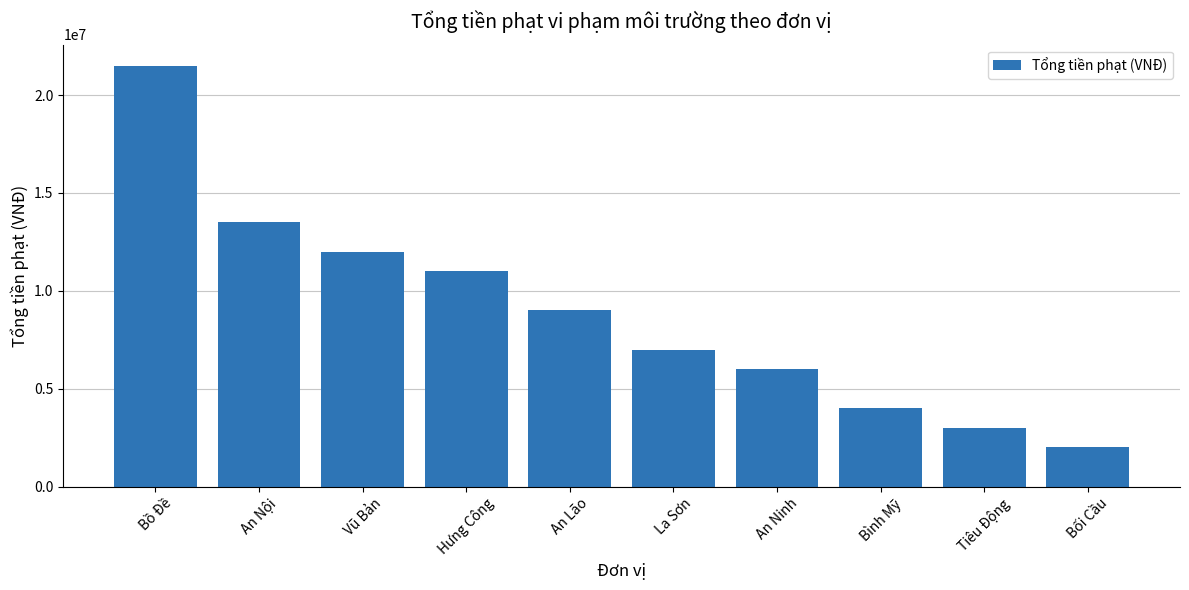

What is the approximate value at An Nội, to the nearest 100?

13500000